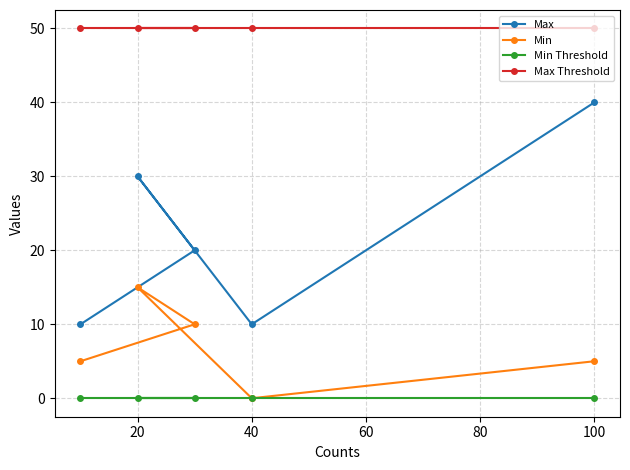

True or false: Max Threshold has a value of 50 at 40.

True